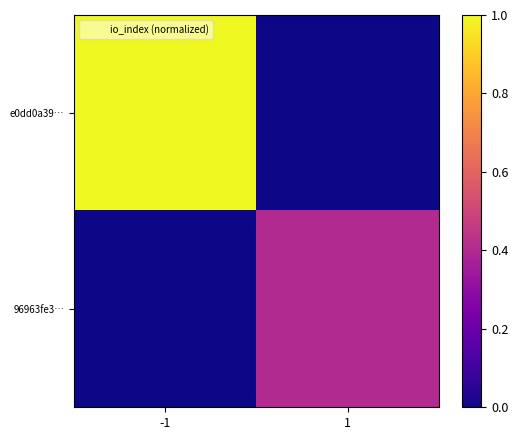

At how many categories does at least one series exceed 0?

2